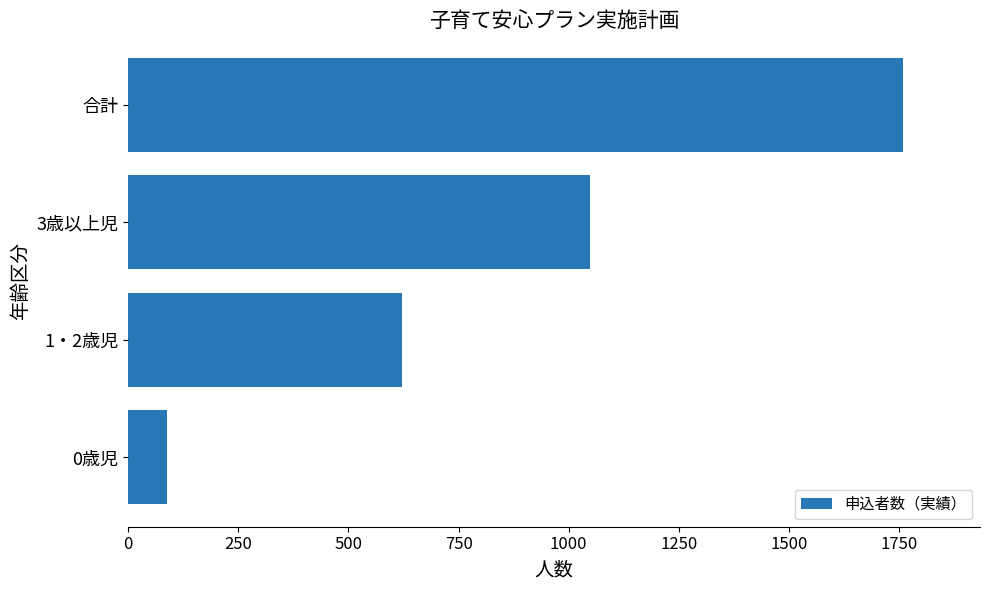

What is the average value?

879